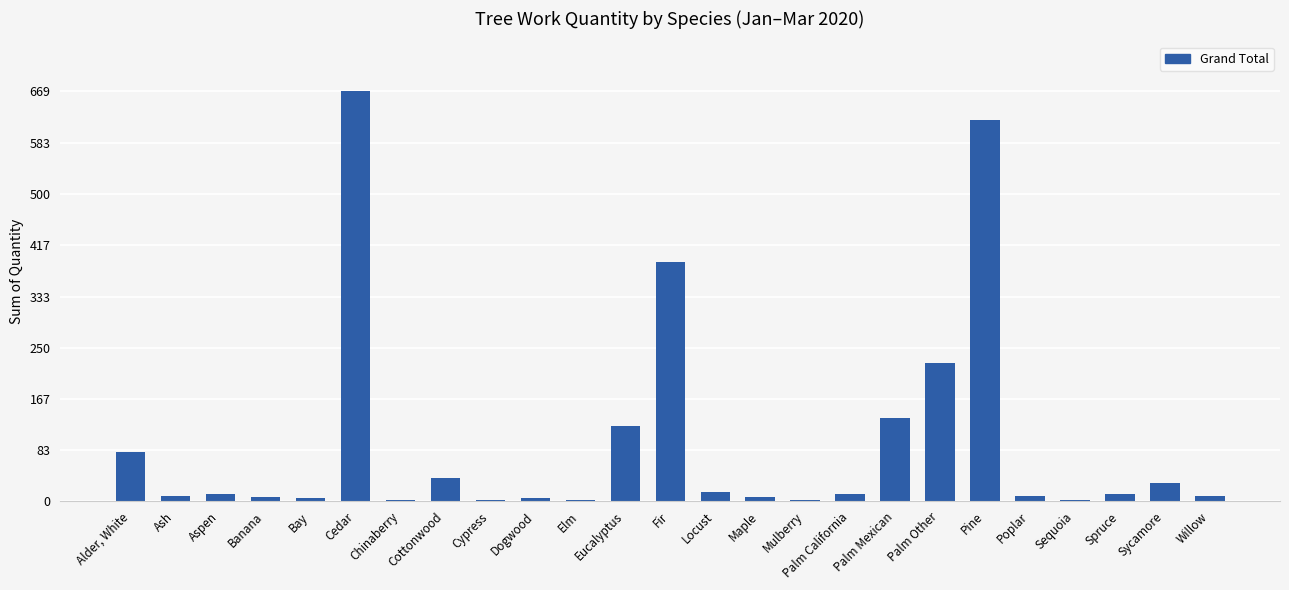

What is the sum of all values?

2411